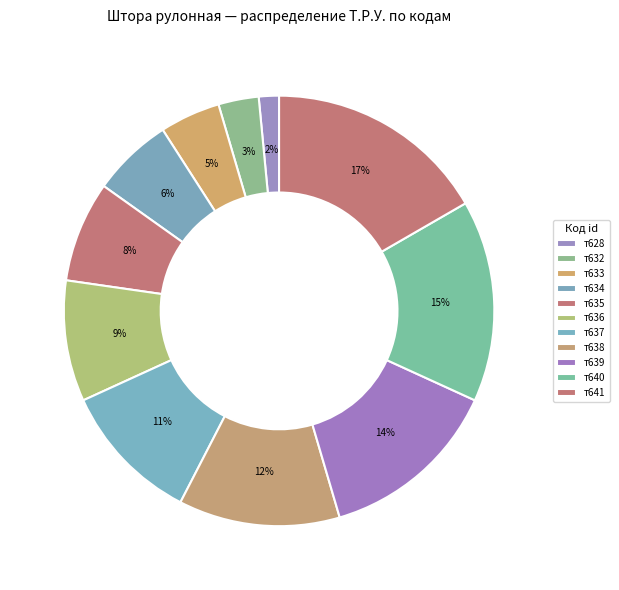

Which category has the smallest portion of the pie?

т628